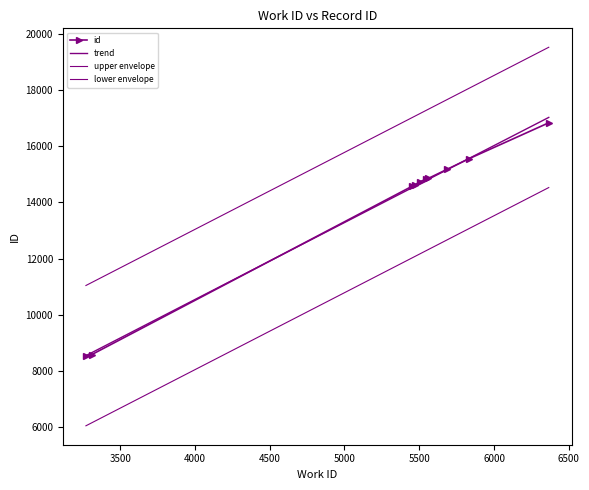

True or false: upper envelope and trend intersect in this chart.

False